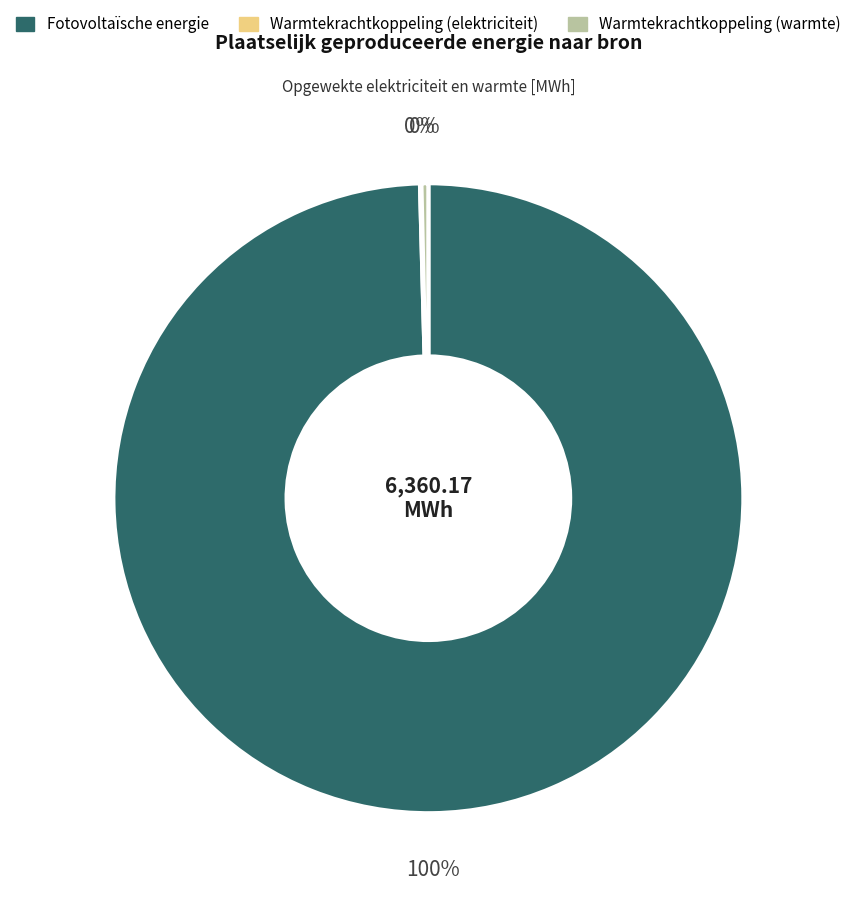

Is Warmtekrachtkoppeling (warmte) the majority of the pie?

No